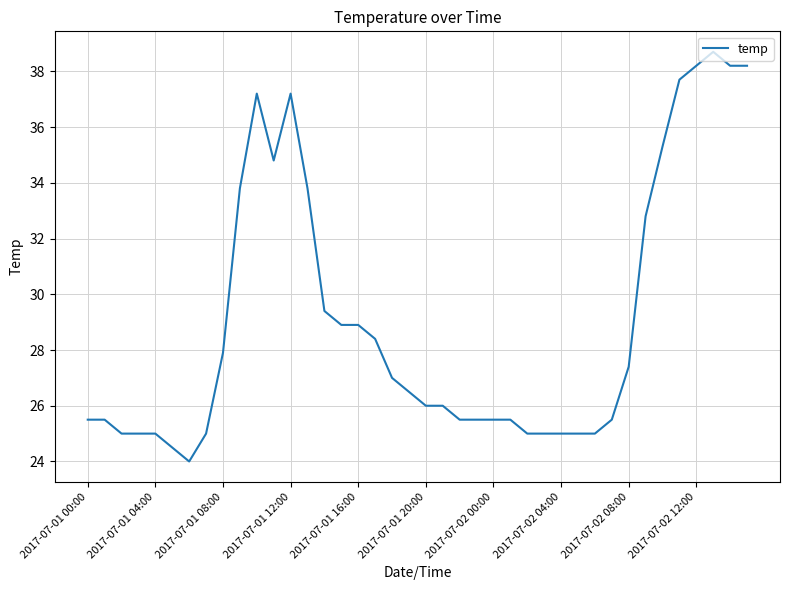

What is the minimum value shown in the chart?

24.0